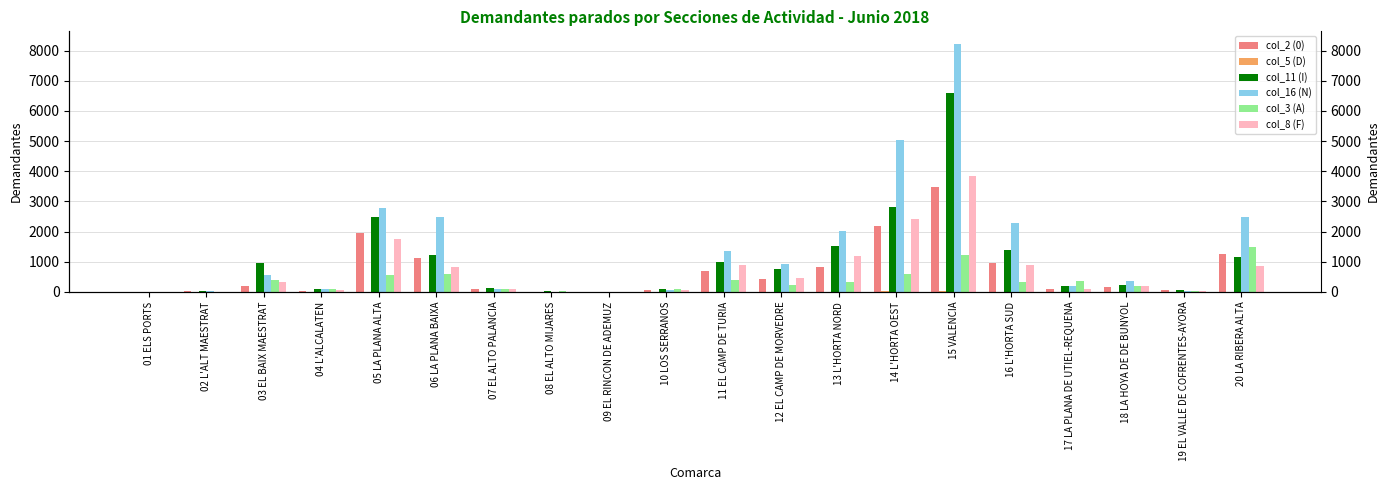

What is the difference between the col_11 (I) values at 17 LA PLANA DE UTIEL-REQUENA and 20 LA RIBERA ALTA?

957